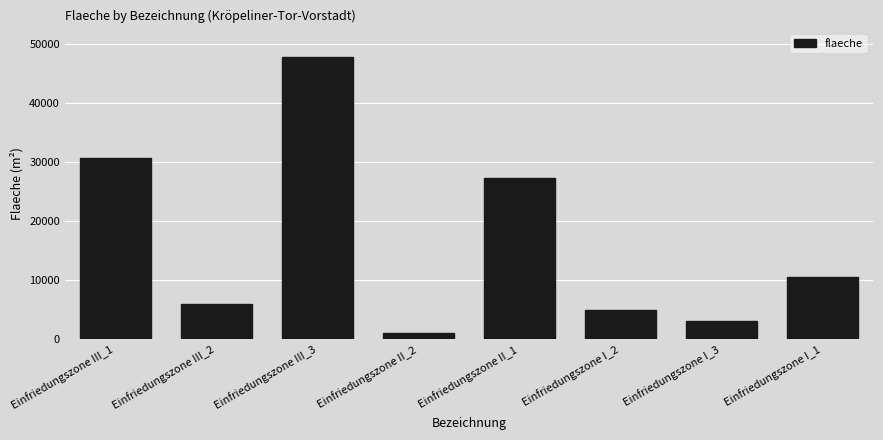

Does the chart contain stacked bars?

No